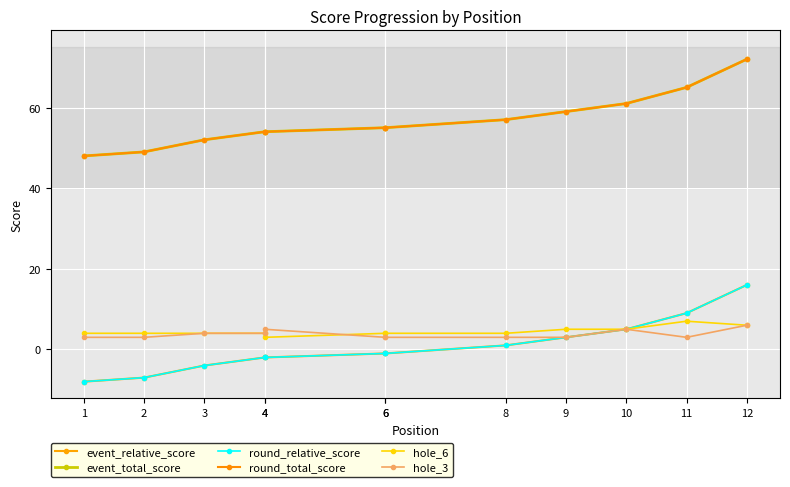

At 4, list the series in order from smallest to largest.

event_relative_score, round_relative_score, hole_6, hole_3, event_total_score, round_total_score